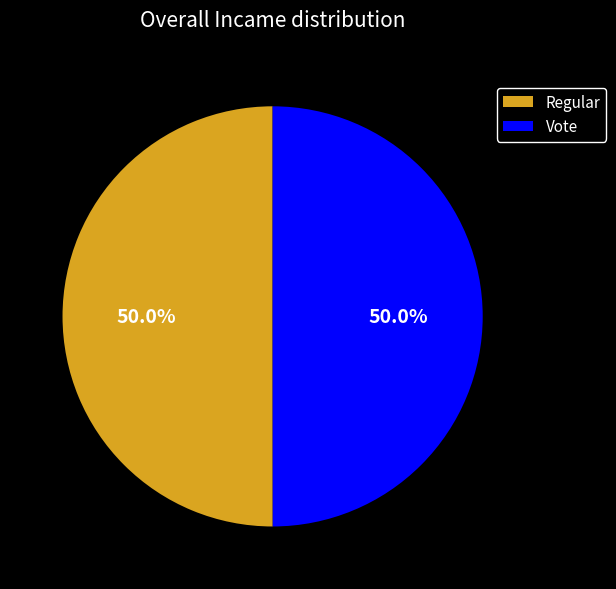

What percentage is NOT represented by Regular?

50.0%